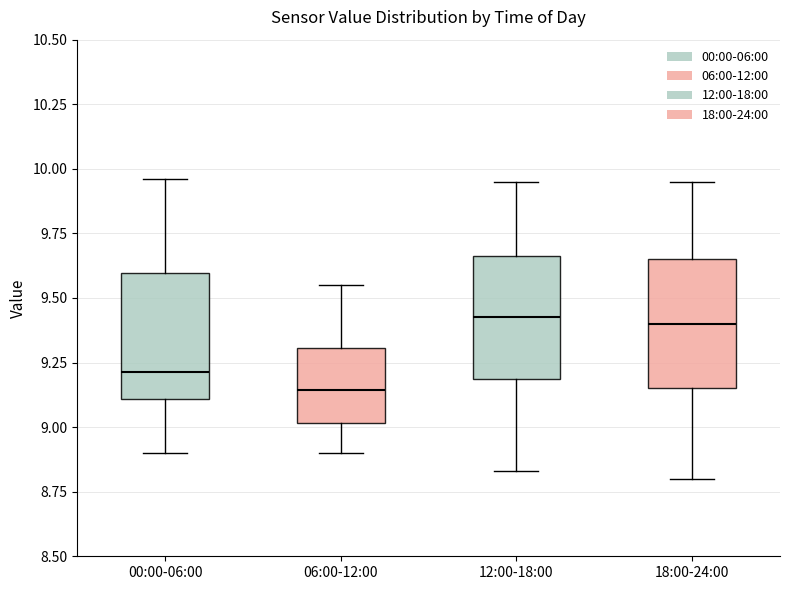

Reading left to right, transcribe this box plot: for each box, give where its median line is, the range the box spans, and where its two whiskers end, as read against the y-axis. The values are not printed on the chart, so give them approximately, as read against the axis.

00:00-06:00: median 9.20, box 9.10 to 9.60, whiskers 8.90 to 9.95
06:00-12:00: median 9.15, box 9.00 to 9.30, whiskers 8.90 to 9.55
12:00-18:00: median 9.45, box 9.20 to 9.65, whiskers 8.85 to 9.95
18:00-24:00: median 9.40, box 9.15 to 9.65, whiskers 8.80 to 9.95